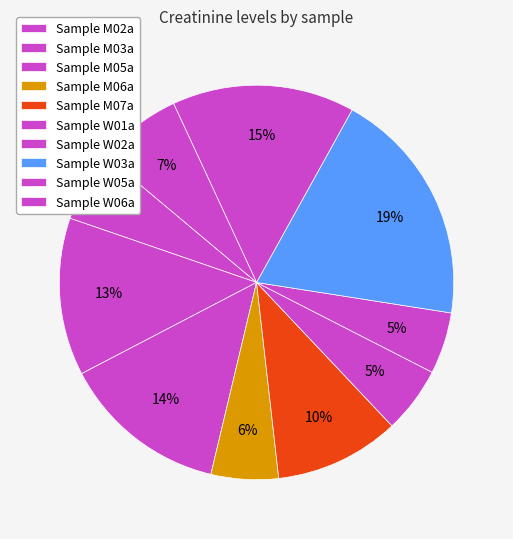

Count the number of slices in the pie.

10